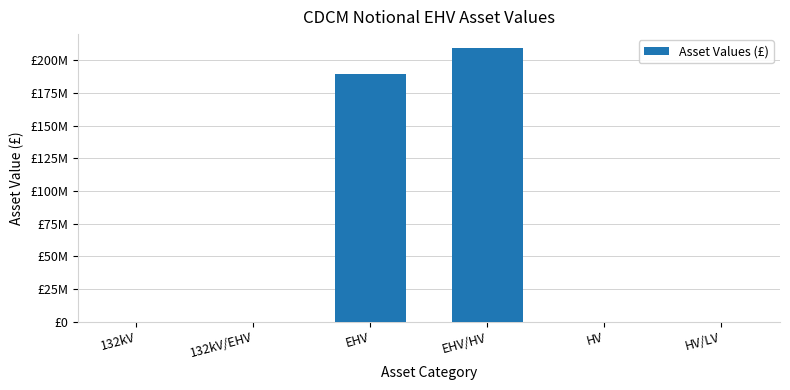

The chart shows a value of -97115168.2 at 132kV. True or false?

False